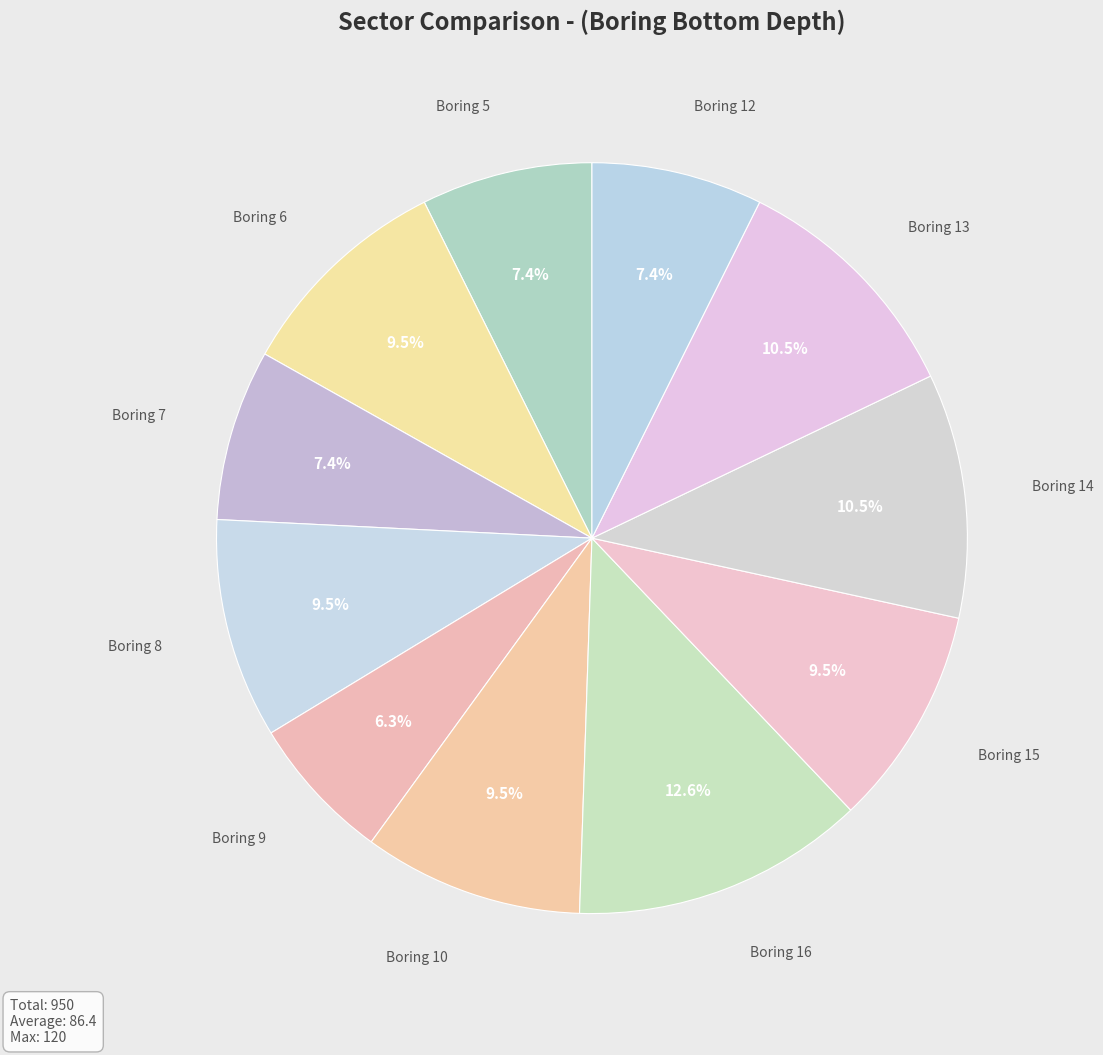

How many segments does this pie chart have?

11